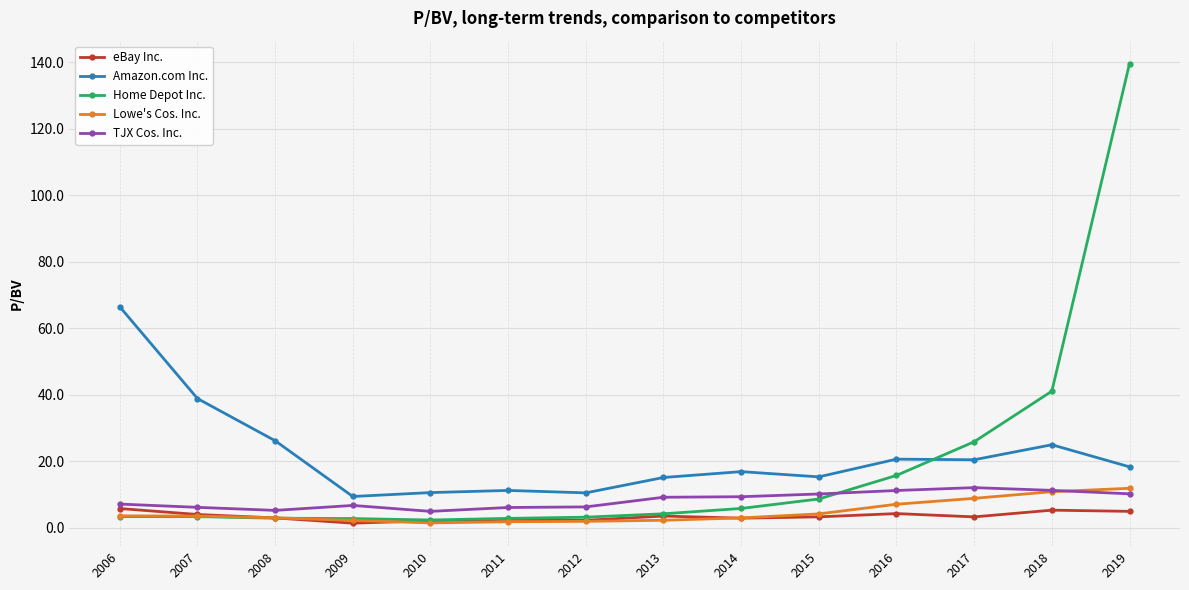

Between which two adjacent categories do Home Depot Inc. and Amazon.com Inc. first intersect?

2016 and 2017